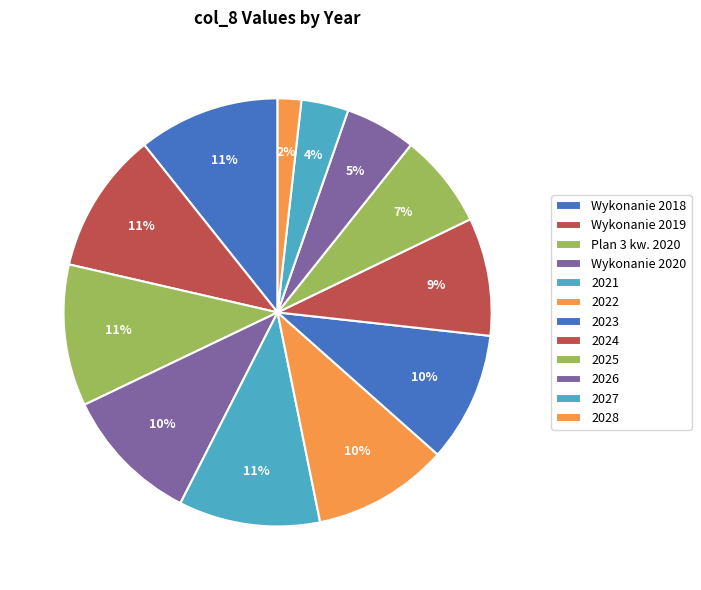

Between 2027 and Plan 3 kw. 2020, which is larger?

Plan 3 kw. 2020